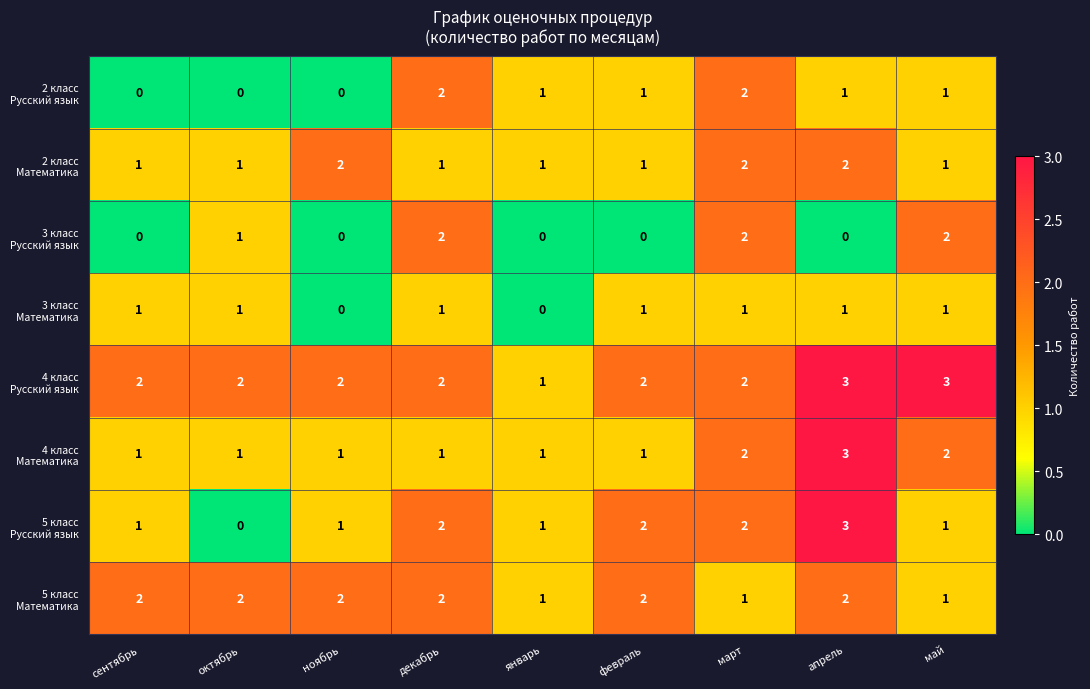

What is the greatest value displayed?

3